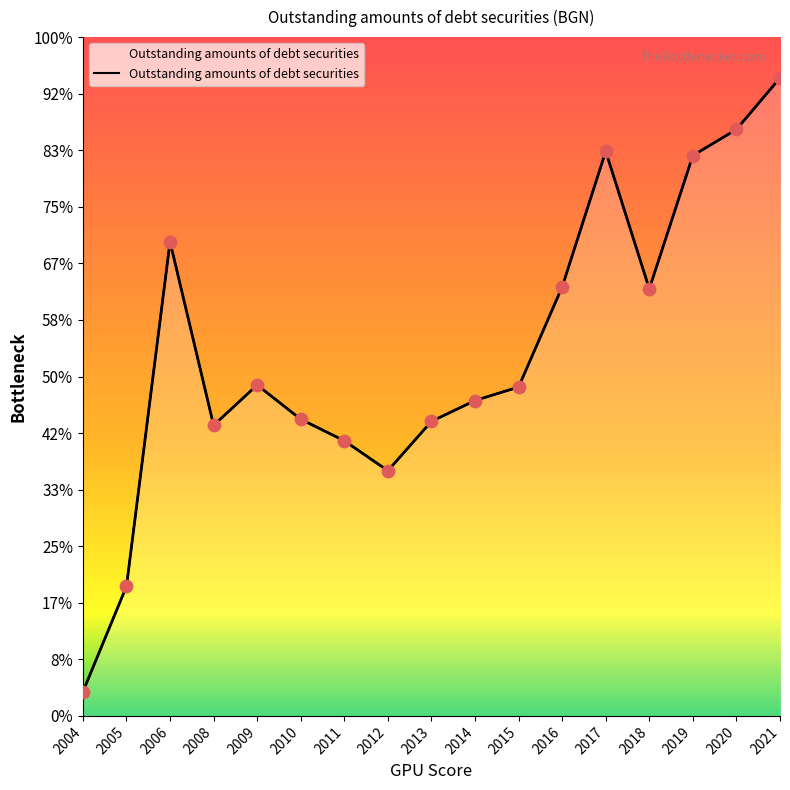

What is the ratio of the value at 2021 to the value at 2005?

4.9